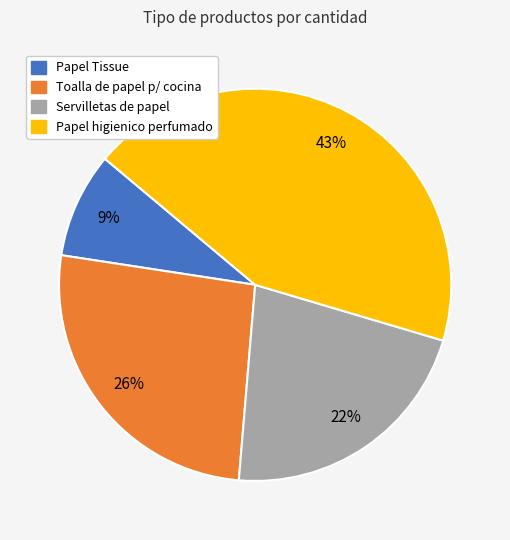

Do Papel higienico perfumado and Servilletas de papel together represent more than half of the pie?

Yes